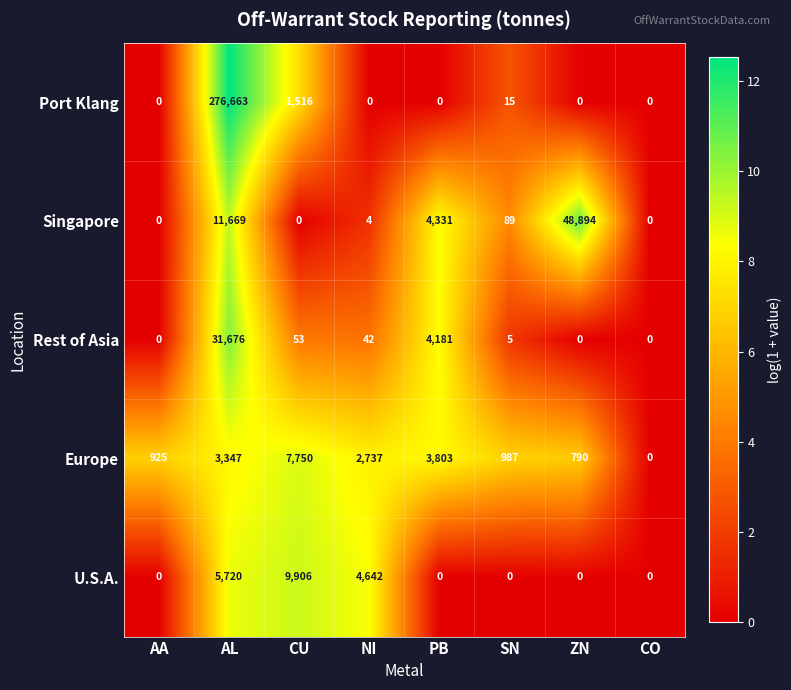

How many series are shown in this chart?

5